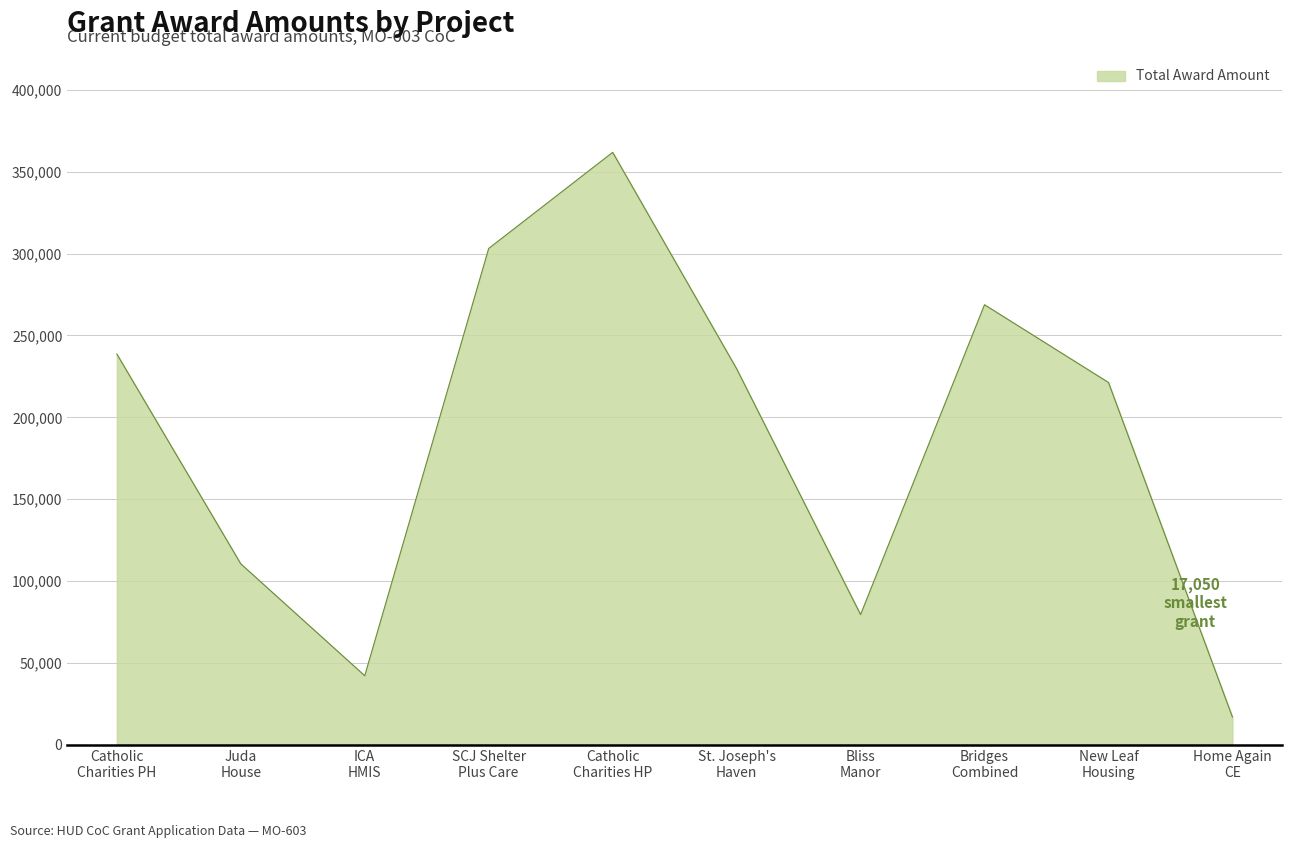

What is the maximum value shown in the chart?

361798